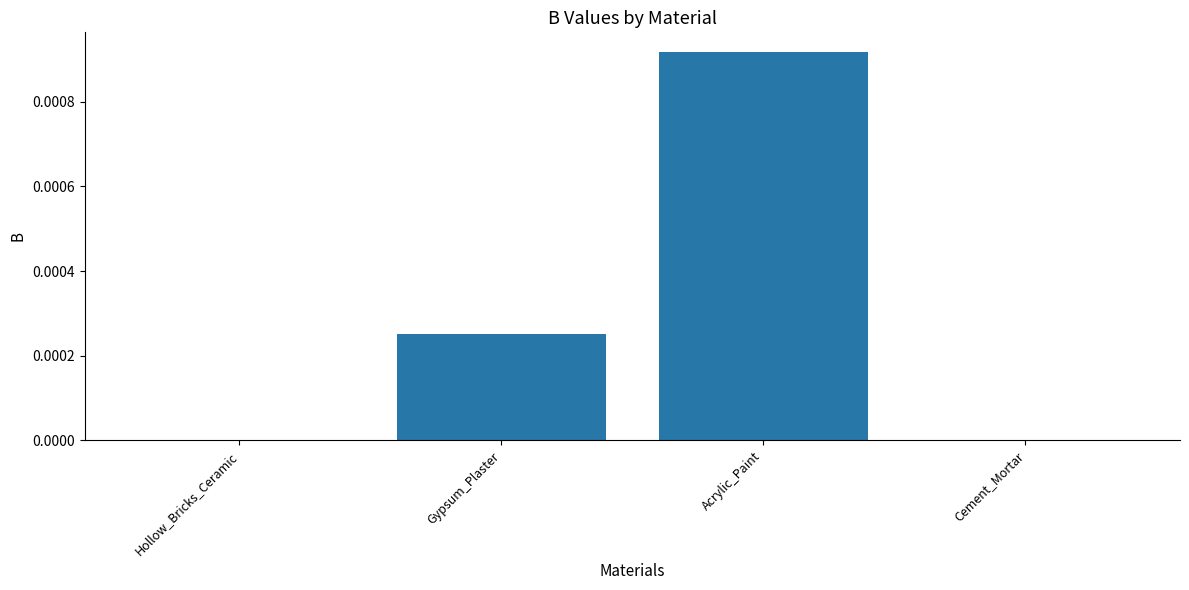

Which category has the highest value across all series?

Acrylic_Paint